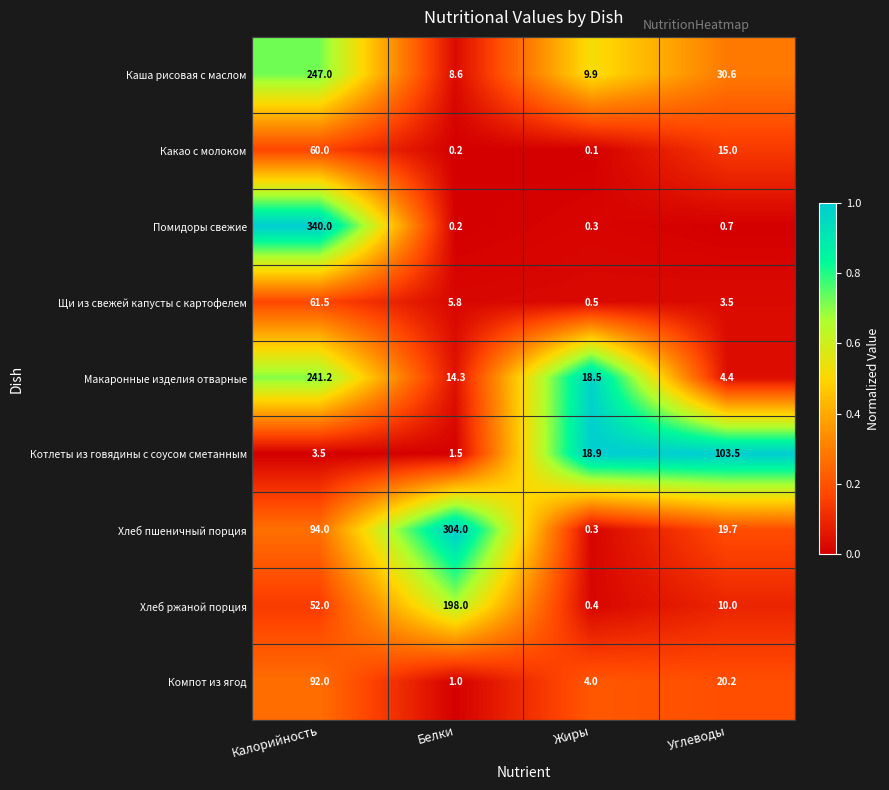

What is the difference between the highest and lowest values at Жиры?

18.8